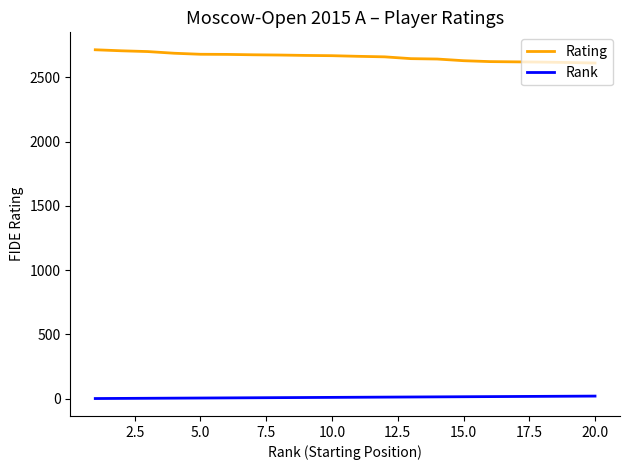

What is the difference between the maximum and minimum values in the Rating series?

103